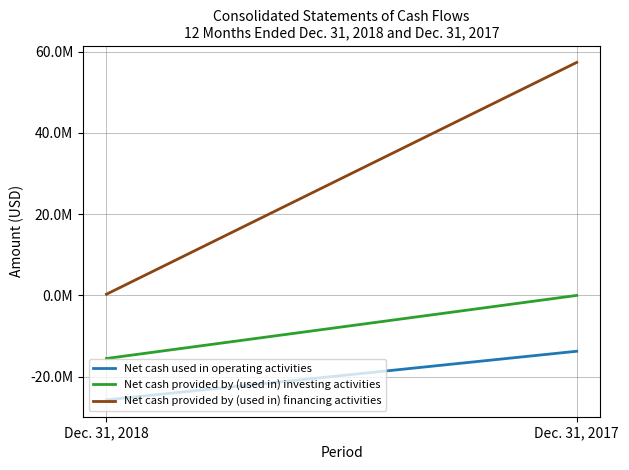

Which label corresponds to the smallest value in the chart?

Dec. 31, 2018